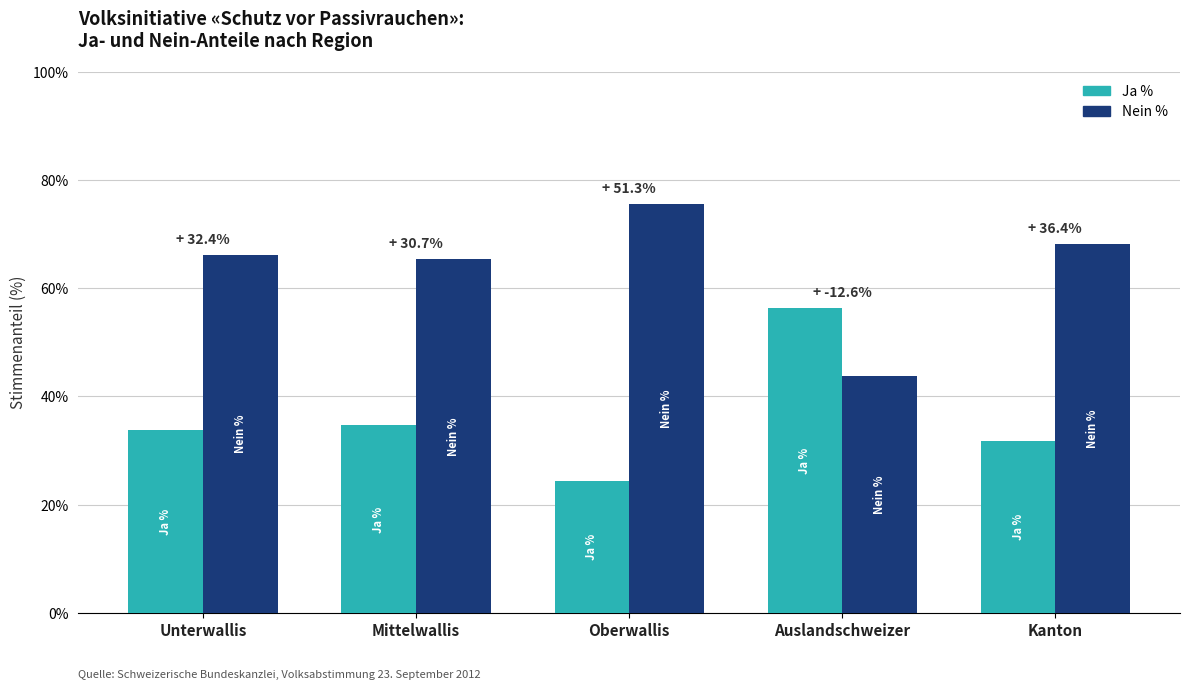

What position from the right is Kanton?

1